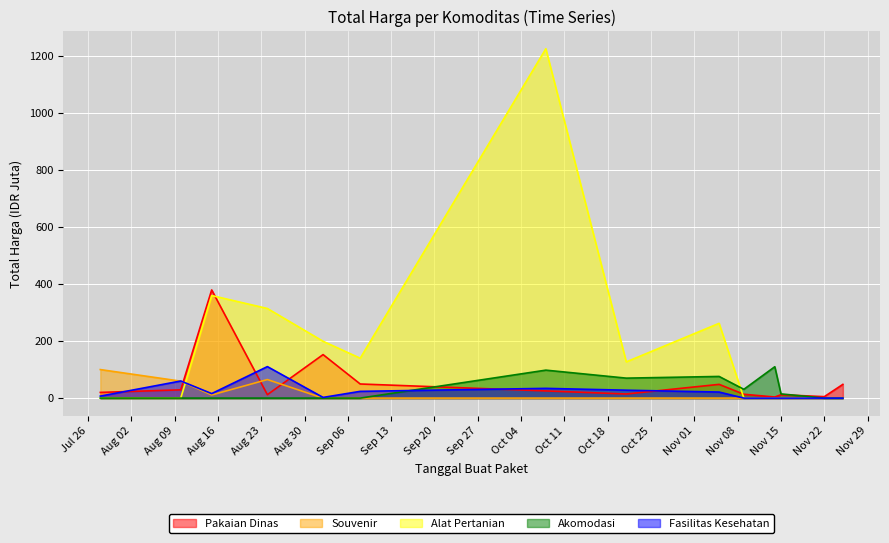

Reading left to right, list all the values displayed in this chart.

Pakaian Dinas: 19.9	29.0	379.1	12.0	152.5	49.5	25.2	14.4	48.1	13.4	3.8	11.8	5.1	48.1
Souvenir: 100.0	59.4	11.1	65.0	0.0	0.0	0.0	0.0	0.0	0.0	0.0	0.0	0.0	0.0
Alat Pertanian: 0.0	0.0	359.5	314.1	199.2	139.8	1224.7	127.0	262.1	0.0	0.0	0.0	0.0	0.0
Akomodasi: 0.0	0.0	0.0	0.0	0.0	0.0	98.0	70.0	75.9	30.8	110.0	14.8	0.0	0.0
Fasilitas Kesehatan: 6.9	59.9	15.8	110.4	2.4	23.7	34.1	27.7	21.2	0.0	0.0	0.0	0.0	0.0